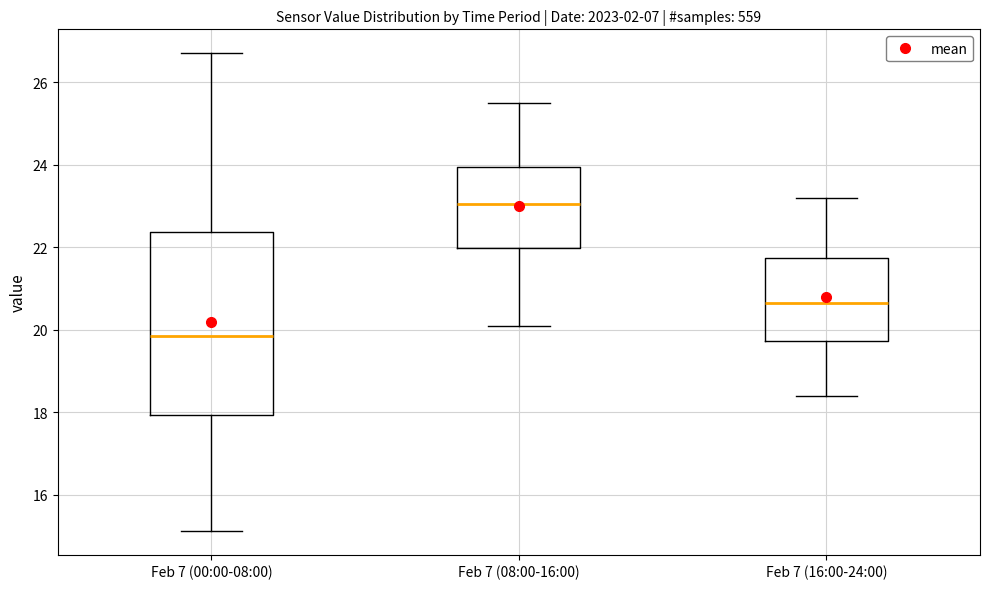

Reading left to right, read every box against the y-axis: the position of its median line, the range the box covers, and the ends of its whiskers. The values are not printed on the chart, so give them approximately, as read against the axis.

Feb 7 (00:00-08:00): median 19.8, box 18.0 to 22.4, whiskers 15.2 to 26.8
Feb 7 (08:00-16:00): median 23.0, box 22.0 to 24.0, whiskers 20.2 to 25.6
Feb 7 (16:00-24:00): median 20.6, box 19.8 to 21.8, whiskers 18.4 to 23.2